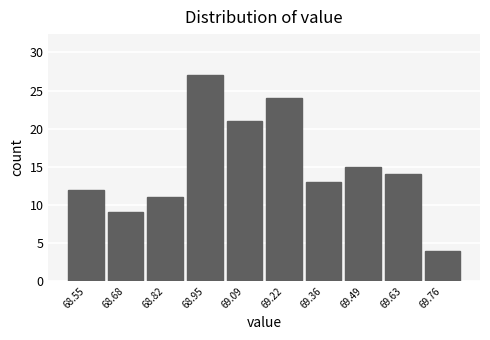

How tall is the bar that spans 69.560 to 69.695 on the x-axis? Neither the bar edges nor the heights are printed on the chart, so give them approximately, as read against the axes.

14